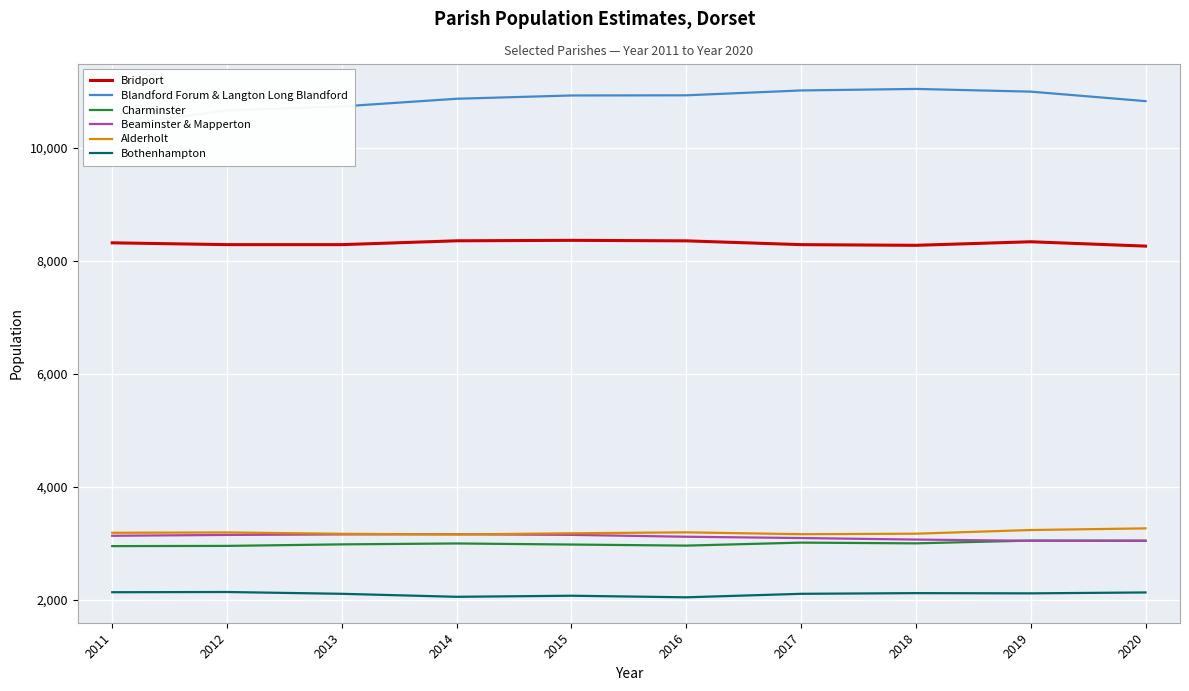

Rank the series at 2020 from lowest to highest value.

Bothenhampton, Charminster, Beaminster & Mapperton, Alderholt, Bridport, Blandford Forum & Langton Long Blandford